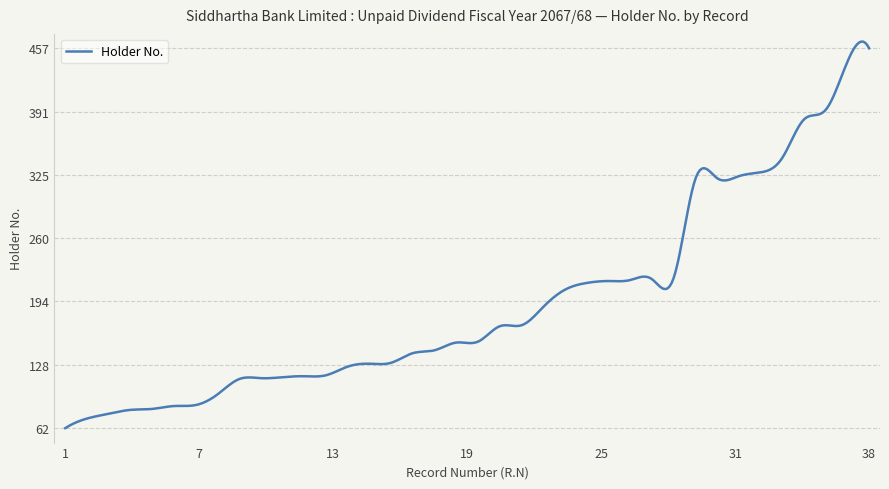

What is the smallest value displayed?

62.0